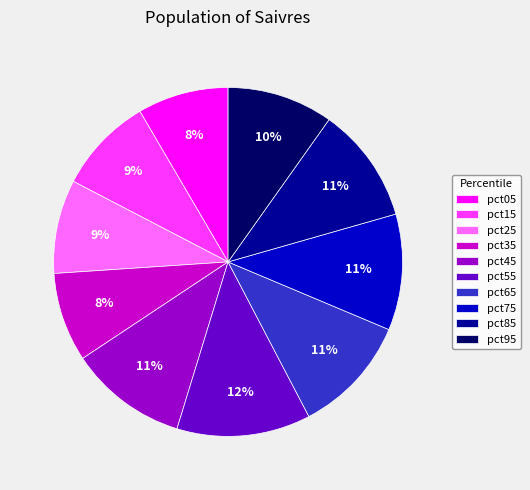

Which category has the biggest portion of the pie?

pct55